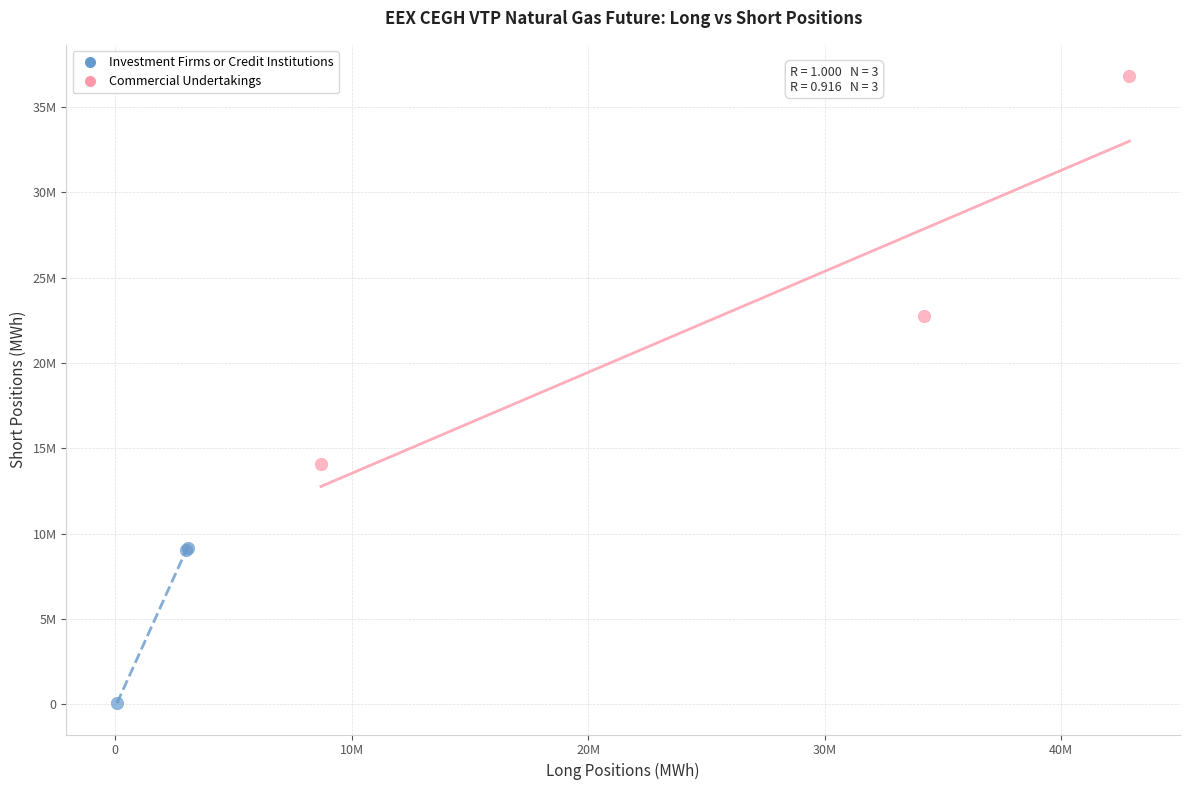

What are all the series names shown in the legend?

Investment Firms or Credit Institutions, Commercial Undertakings